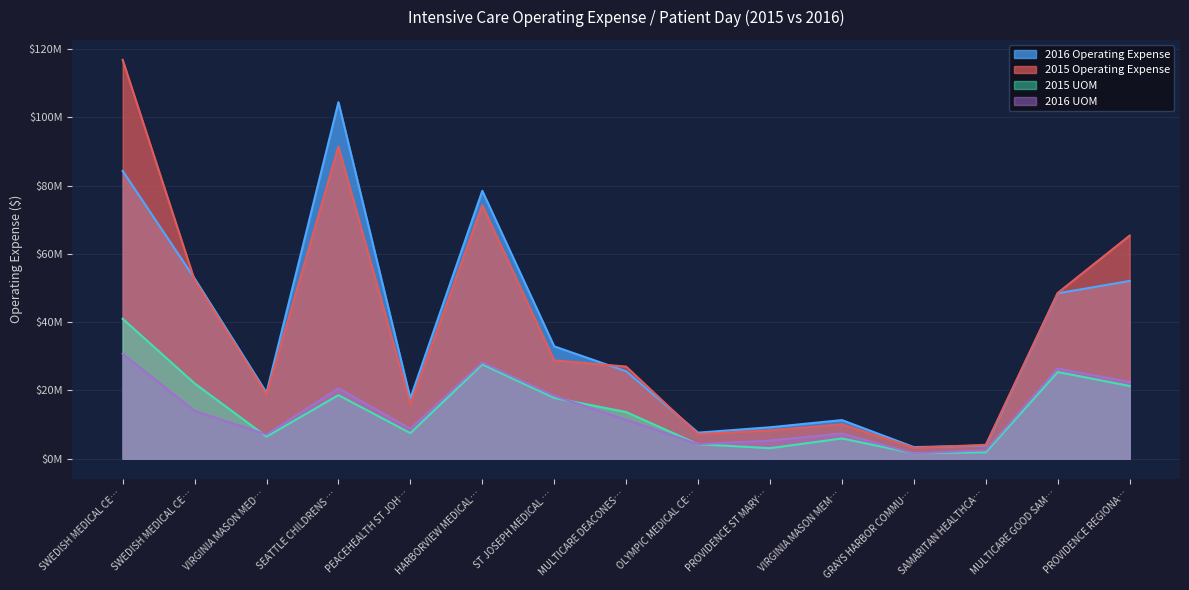

Is it true that 2016 Operating Expense equals 11304177 at VIRGINIA MASON MEM…?

True